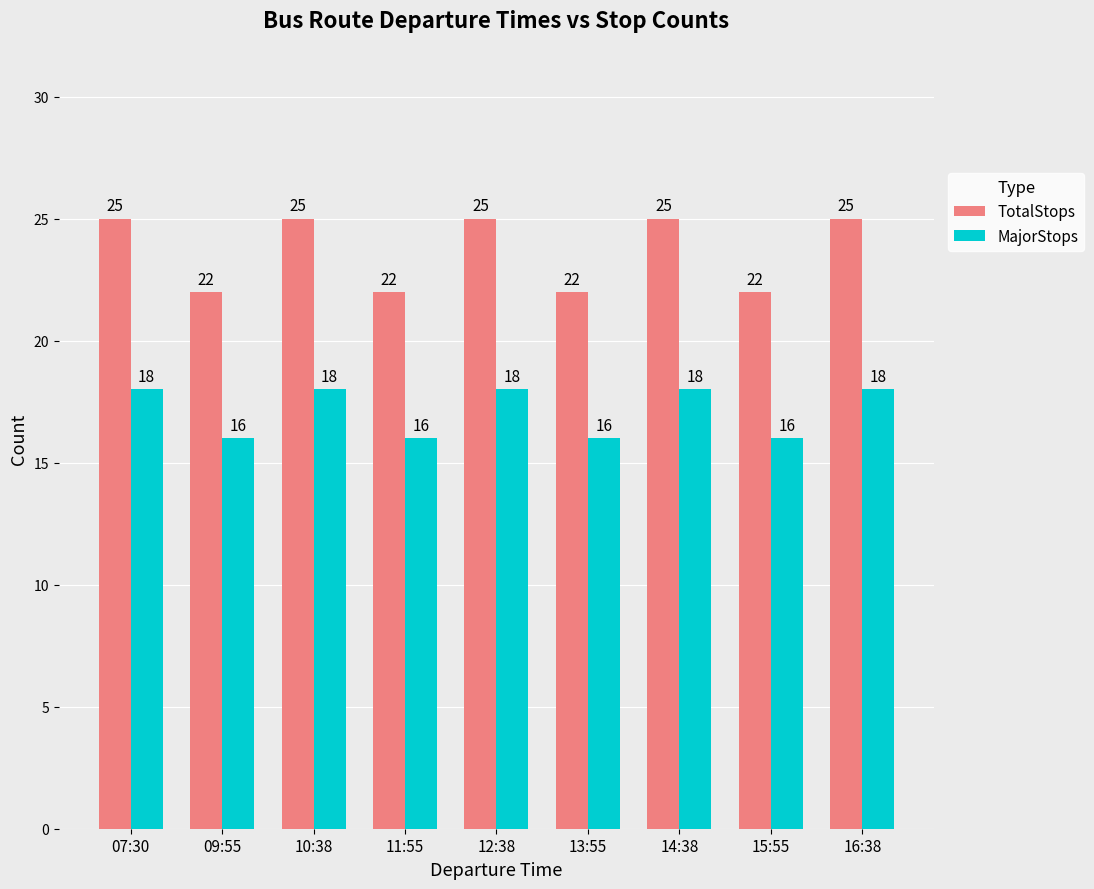

What is the approximate value of TotalStops at 13:55?

22